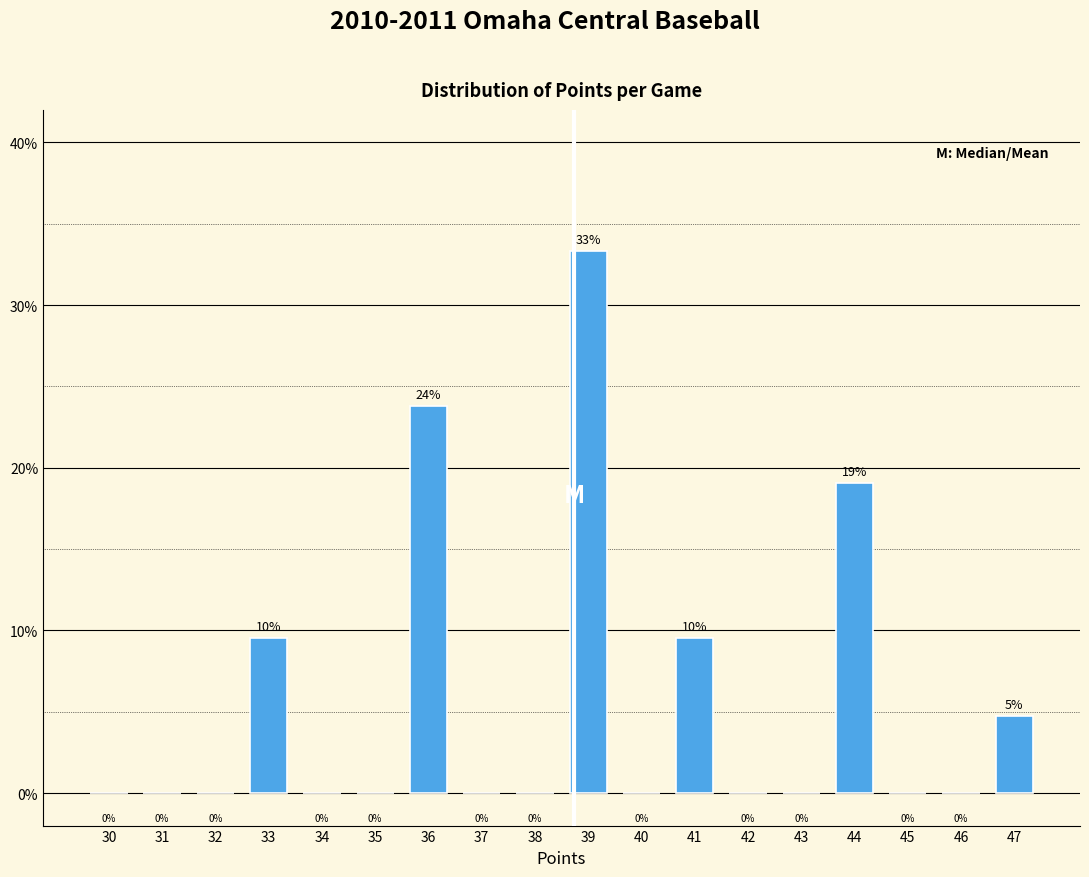

The value at 39 is 33.3. True or false?

True